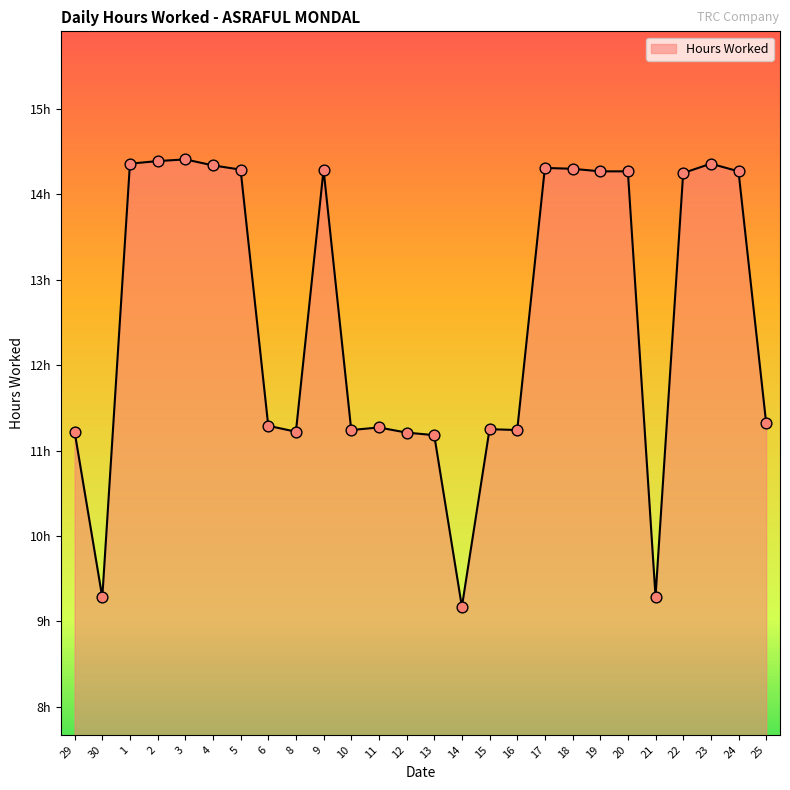

What is the change in value from 4 to 25?

-3.0